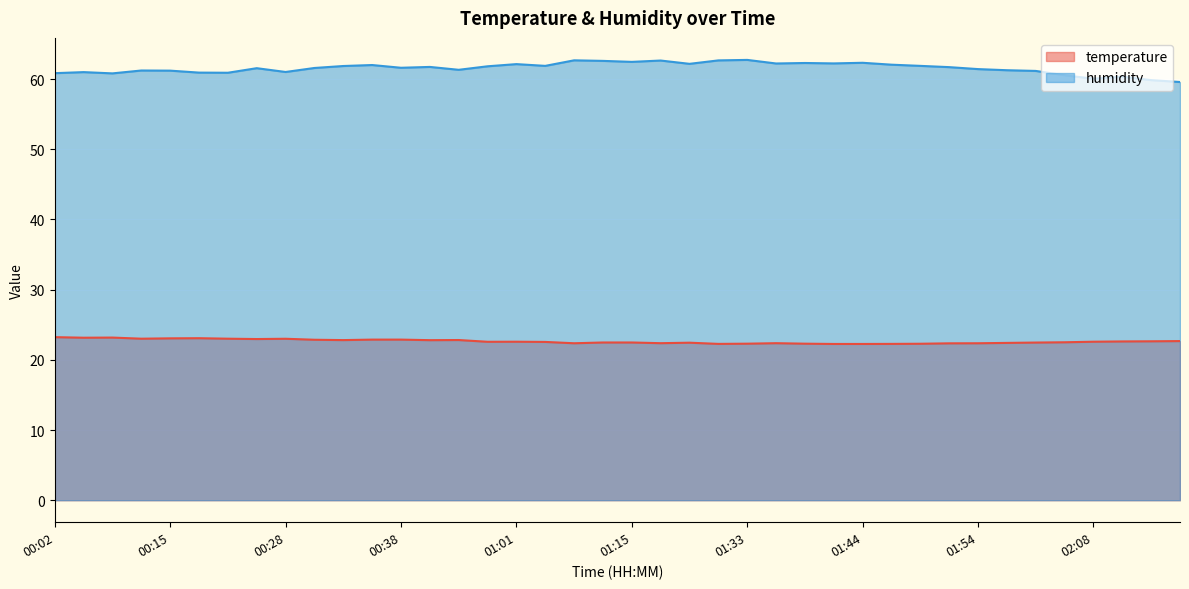

What are all the series names shown in the legend?

temperature, humidity